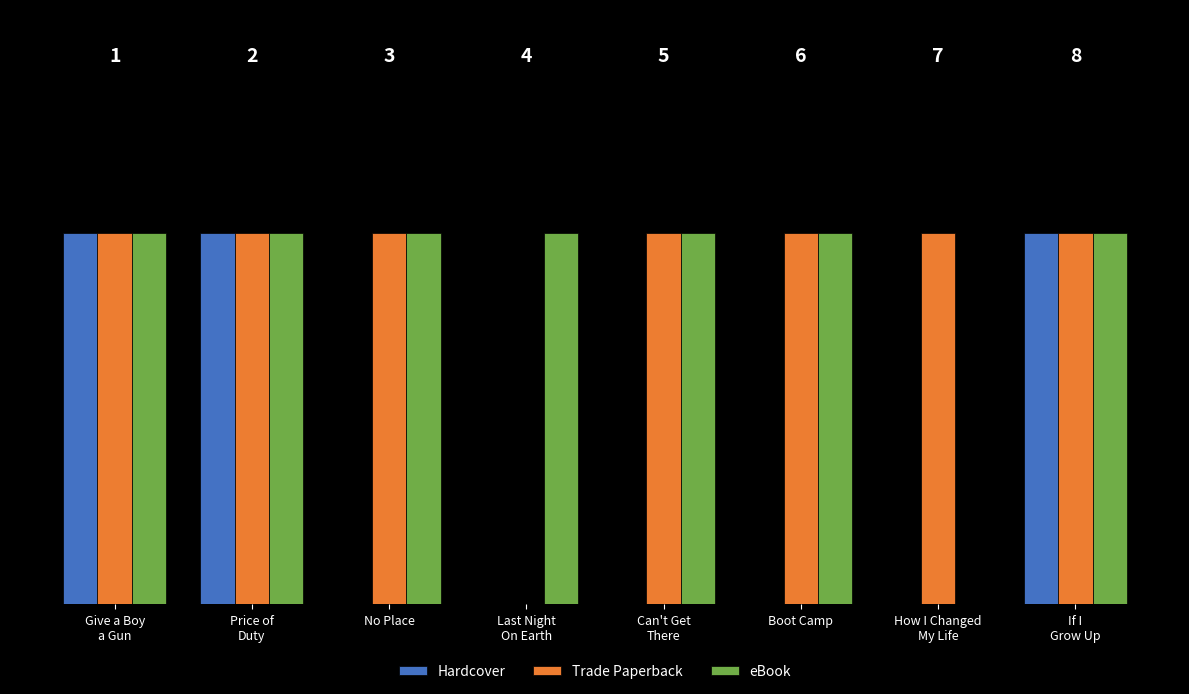

Between Price of
Duty and Give a Boy
a Gun, which is larger?

Price of
Duty